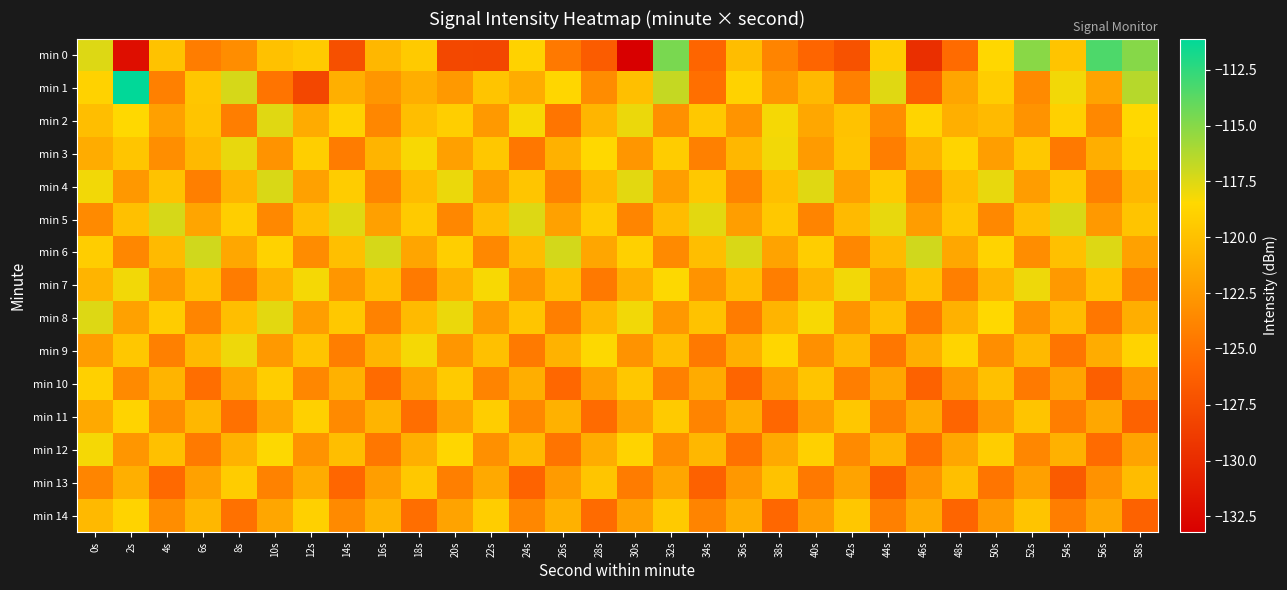

What is the total value across all series at 30s?

-1823.5